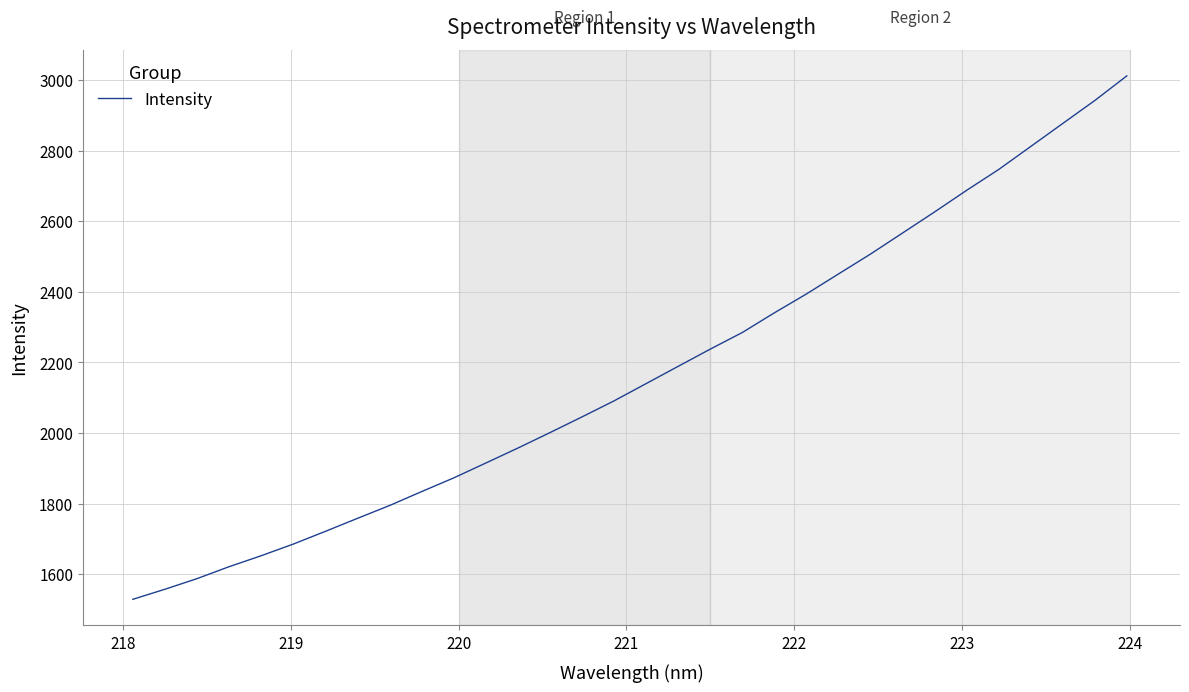

What is the minimum value shown in the chart?

1529.1